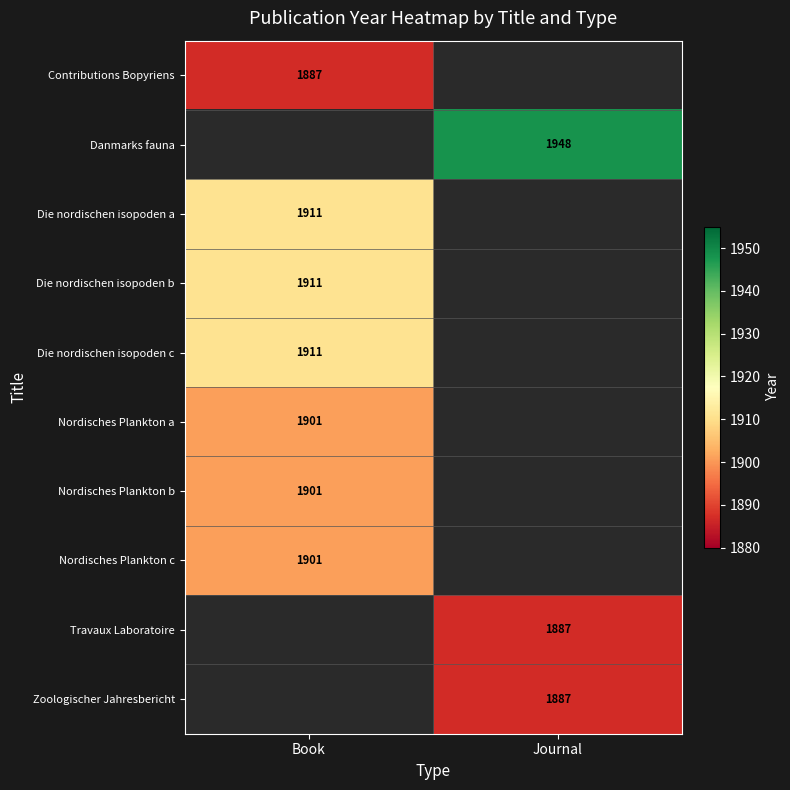

Between Book and Journal, which is larger?

Book